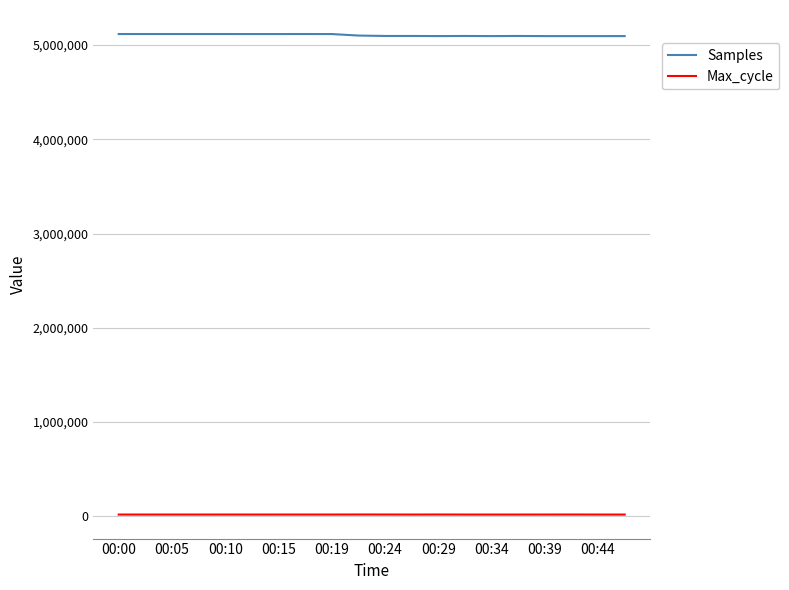

True or false: Samples and Max_cycle cross at least once.

False